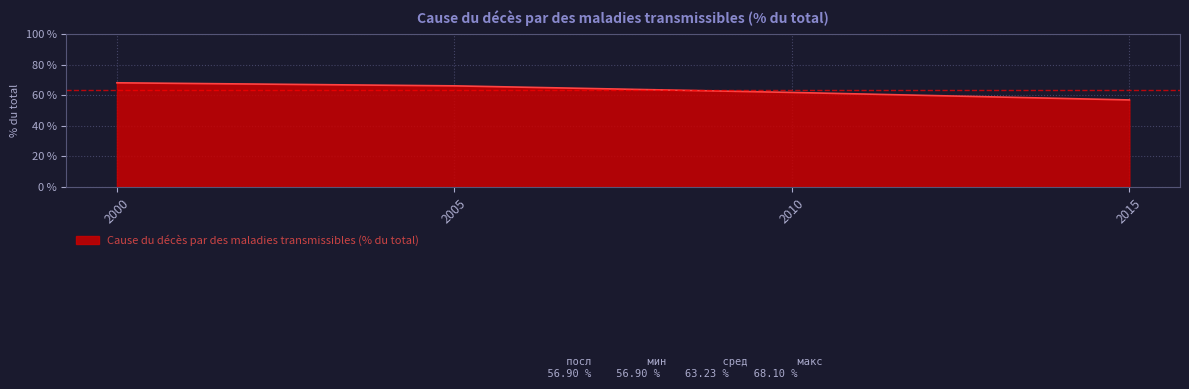

Reading right to left, transcribe all the data shown in this chart.

56.9	61.8	66.1	68.1